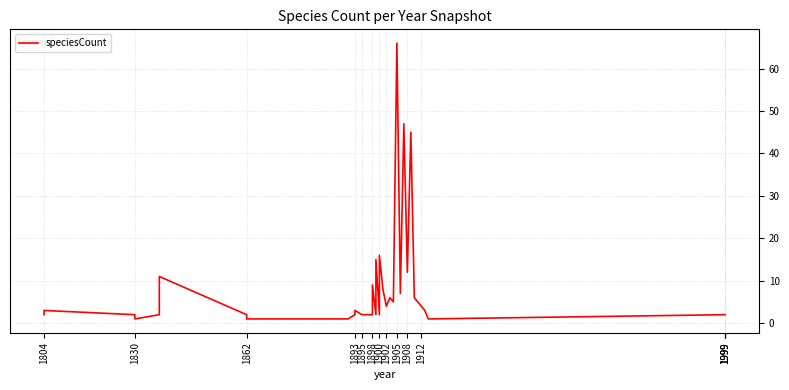

Which category has the lowest value across all series?

1830